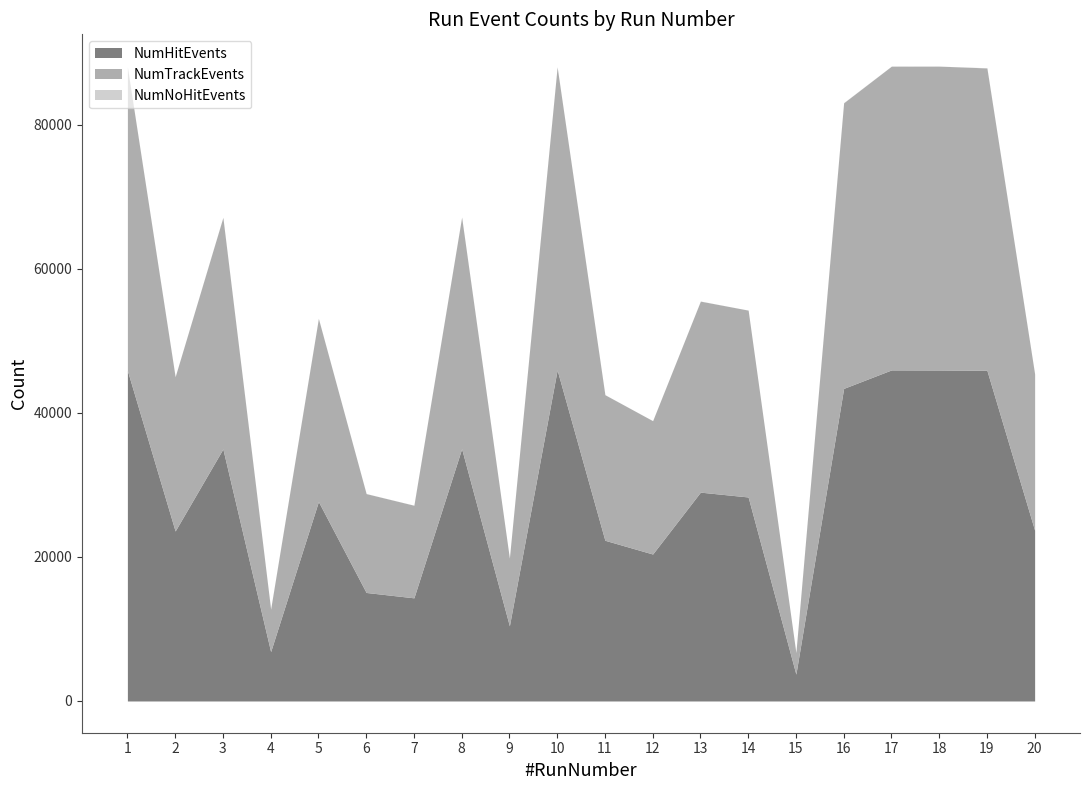

Where is NumTrackEvents nearest to the value 22586?

20